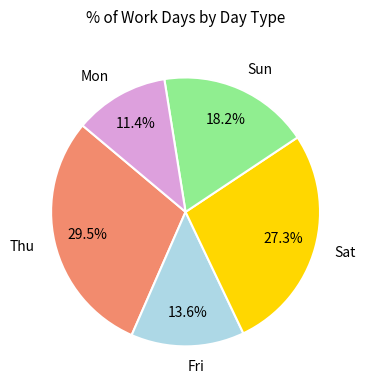

Which category has the biggest portion of the pie?

Thu